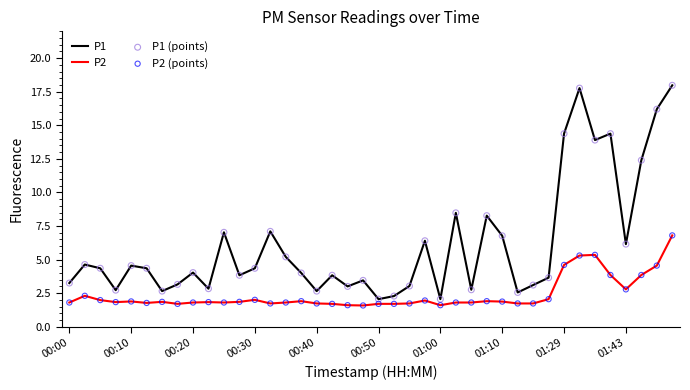

Which series has the largest total across all categories?

P1